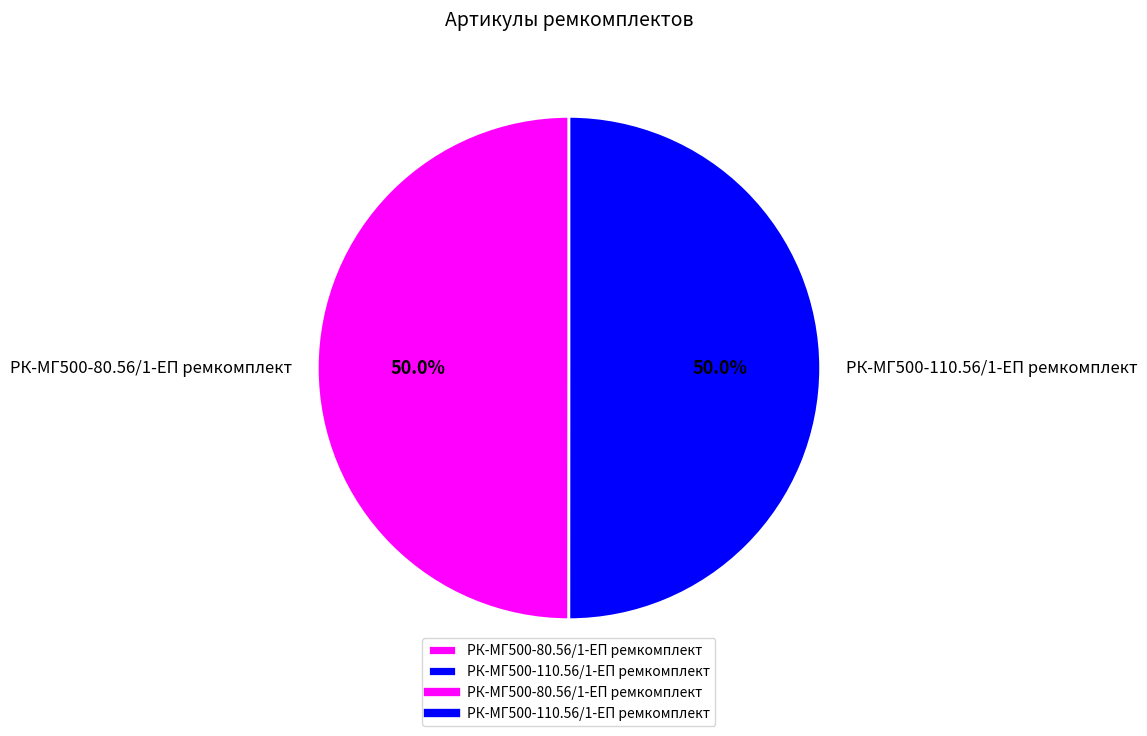

To the nearest percent, what is the combined percentage of РК-МГ500-110.56/1-ЕП ремкомплект and РК-МГ500-80.56/1-ЕП ремкомплект?

100%